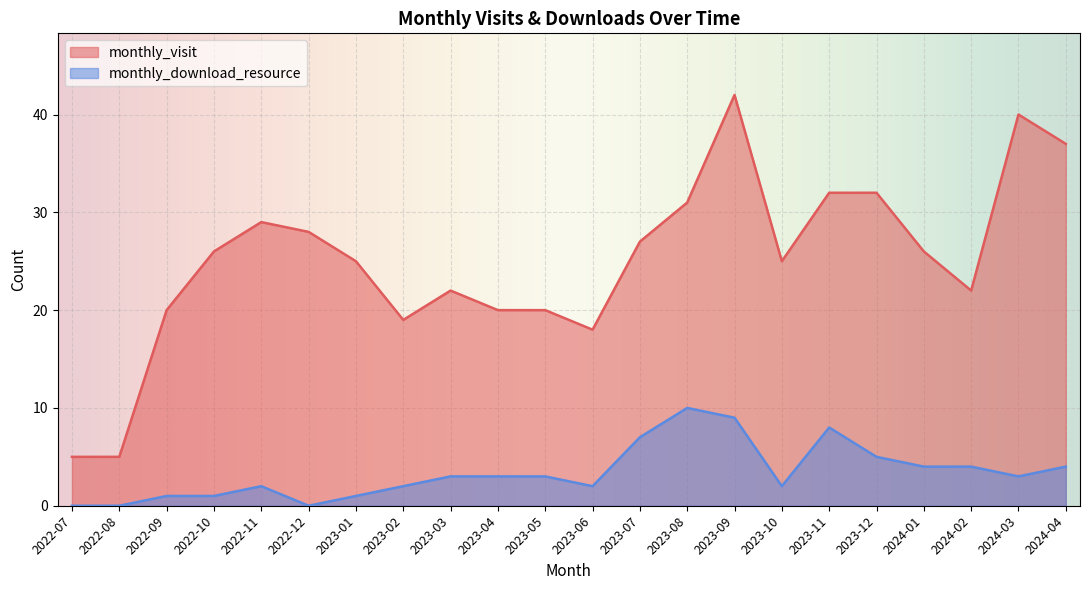

True or false: monthly_visit has more than 2 interior local peaks.

True